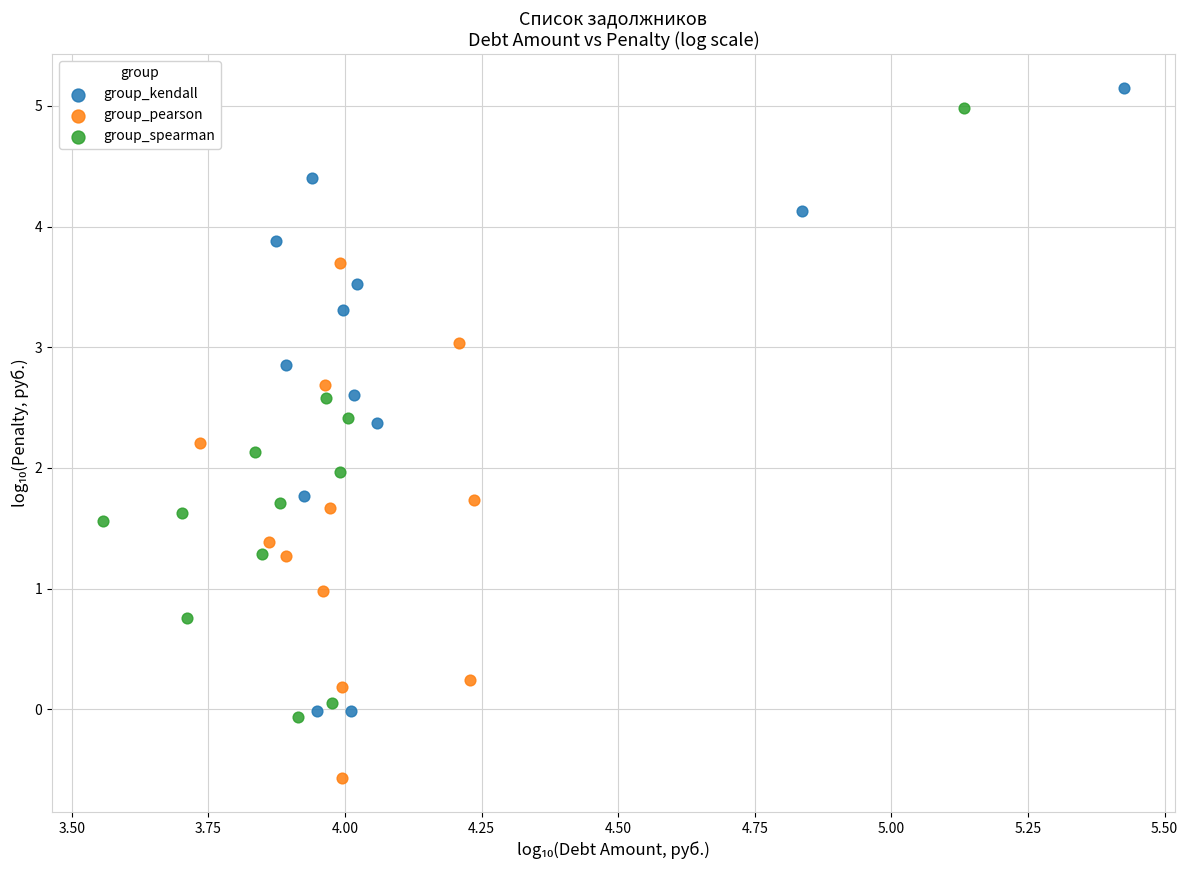

What are all the series names shown in the legend?

group_kendall, group_pearson, group_spearman